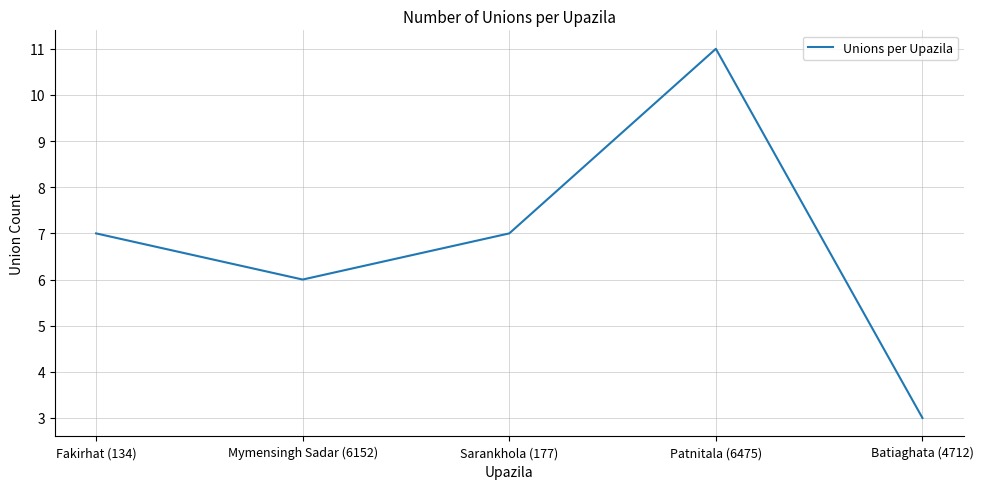

Reading left to right, what are all the values shown in this chart?

Fakirhat (134)=7	Mymensingh Sadar (6152)=6	Sarankhola (177)=7	Patnitala (6475)=11	Batiaghata (4712)=3